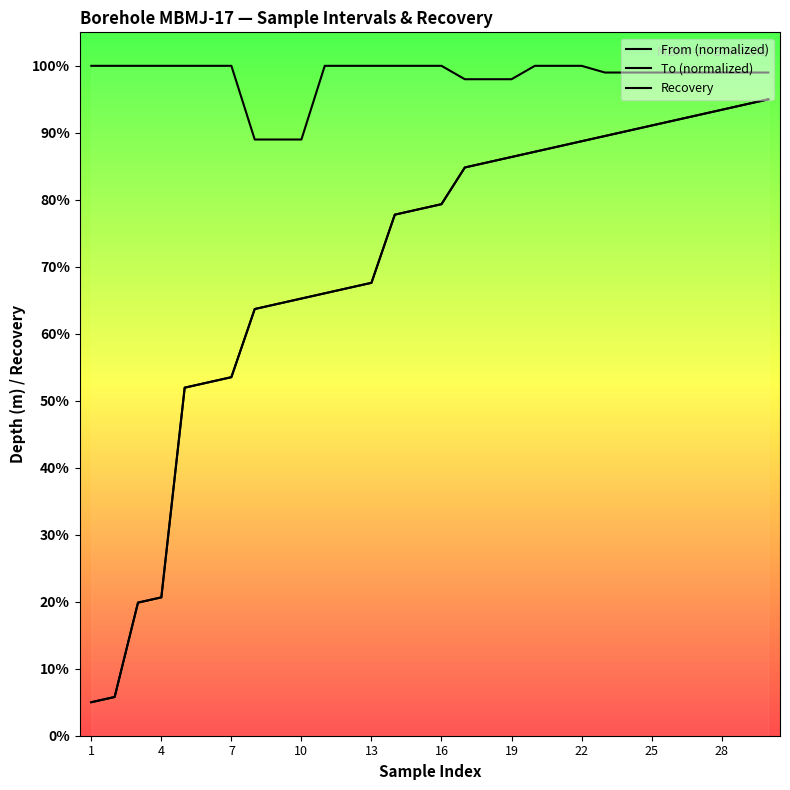

Which category has the lowest value across all series?

1